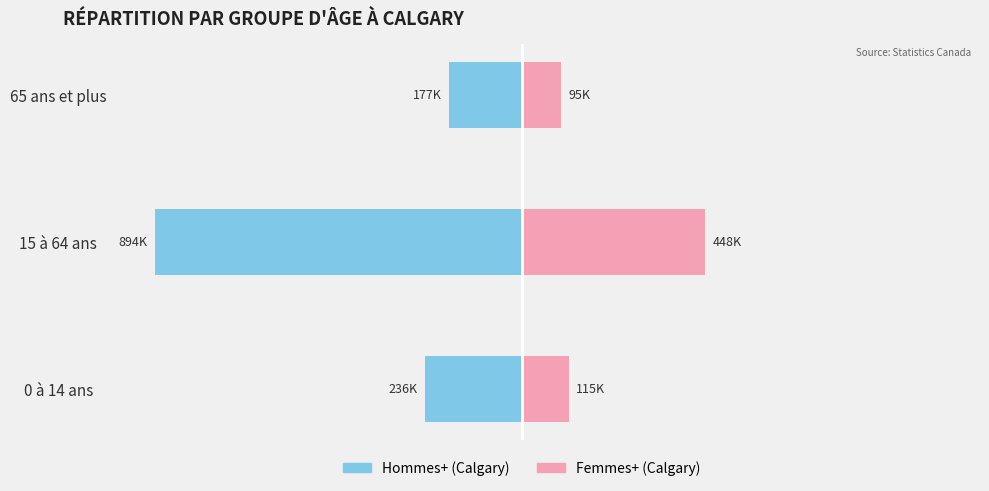

Reading left to right, what are all the values shown in this chart?

Hommes+ (Calgary): -235855	-893525	-177405
Femmes+ (Calgary): 114710	447865	95375